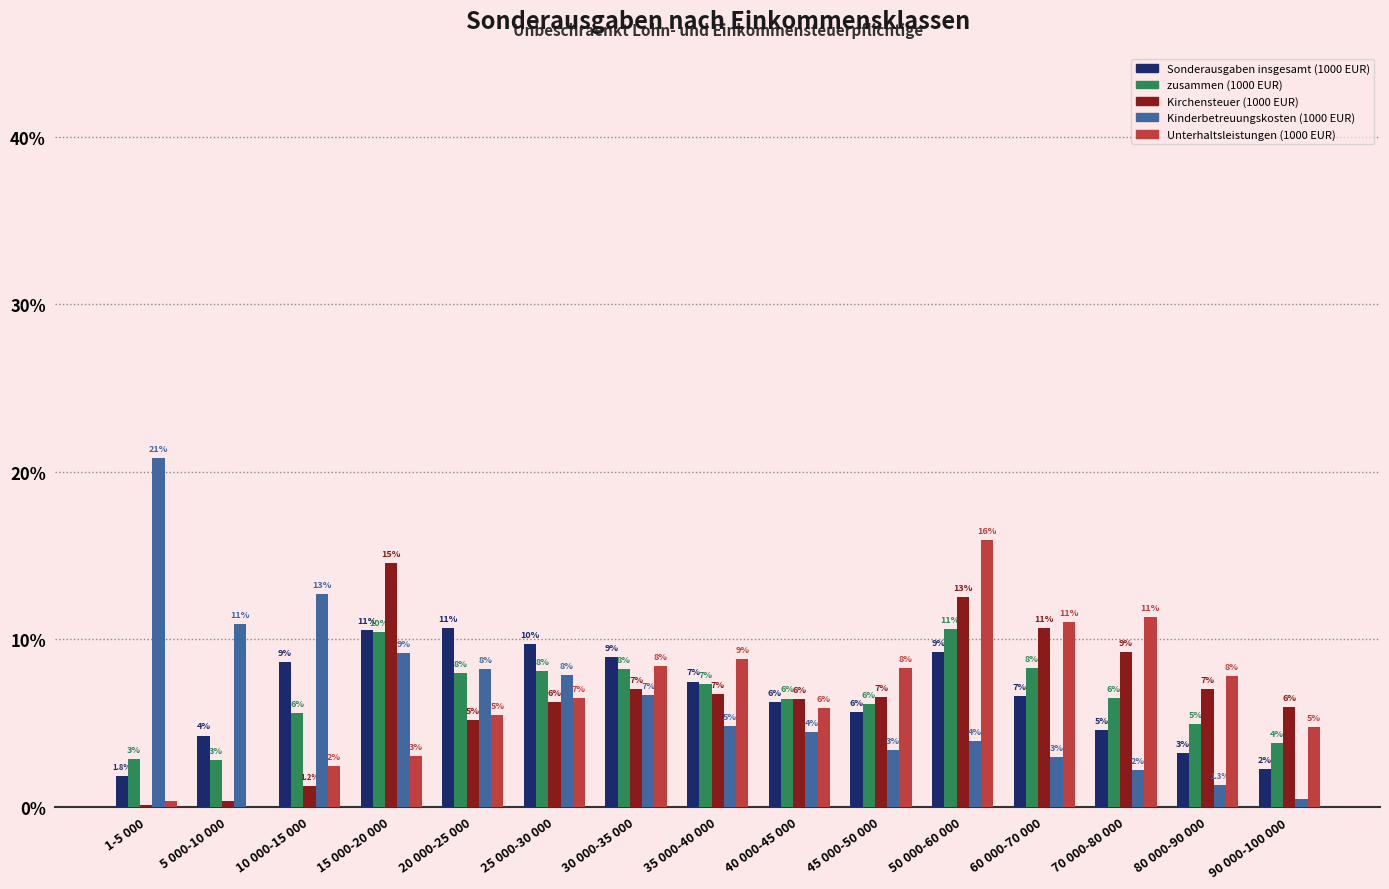

What is the sum of the Sonderausgaben insgesamt (1000 EUR) values at 40 000-45 000 and 45 000-50 000?

12.0